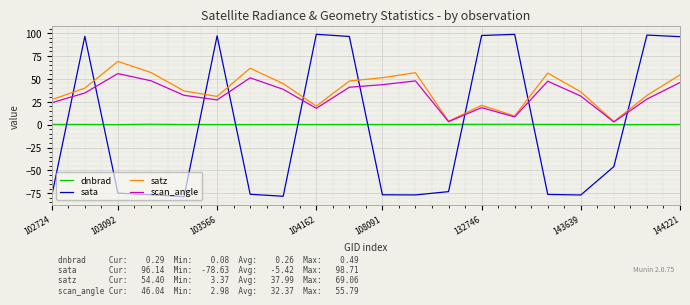

Rank the series by their maximum value, from lowest to highest.

dnbrad, scan_angle, satz, sata